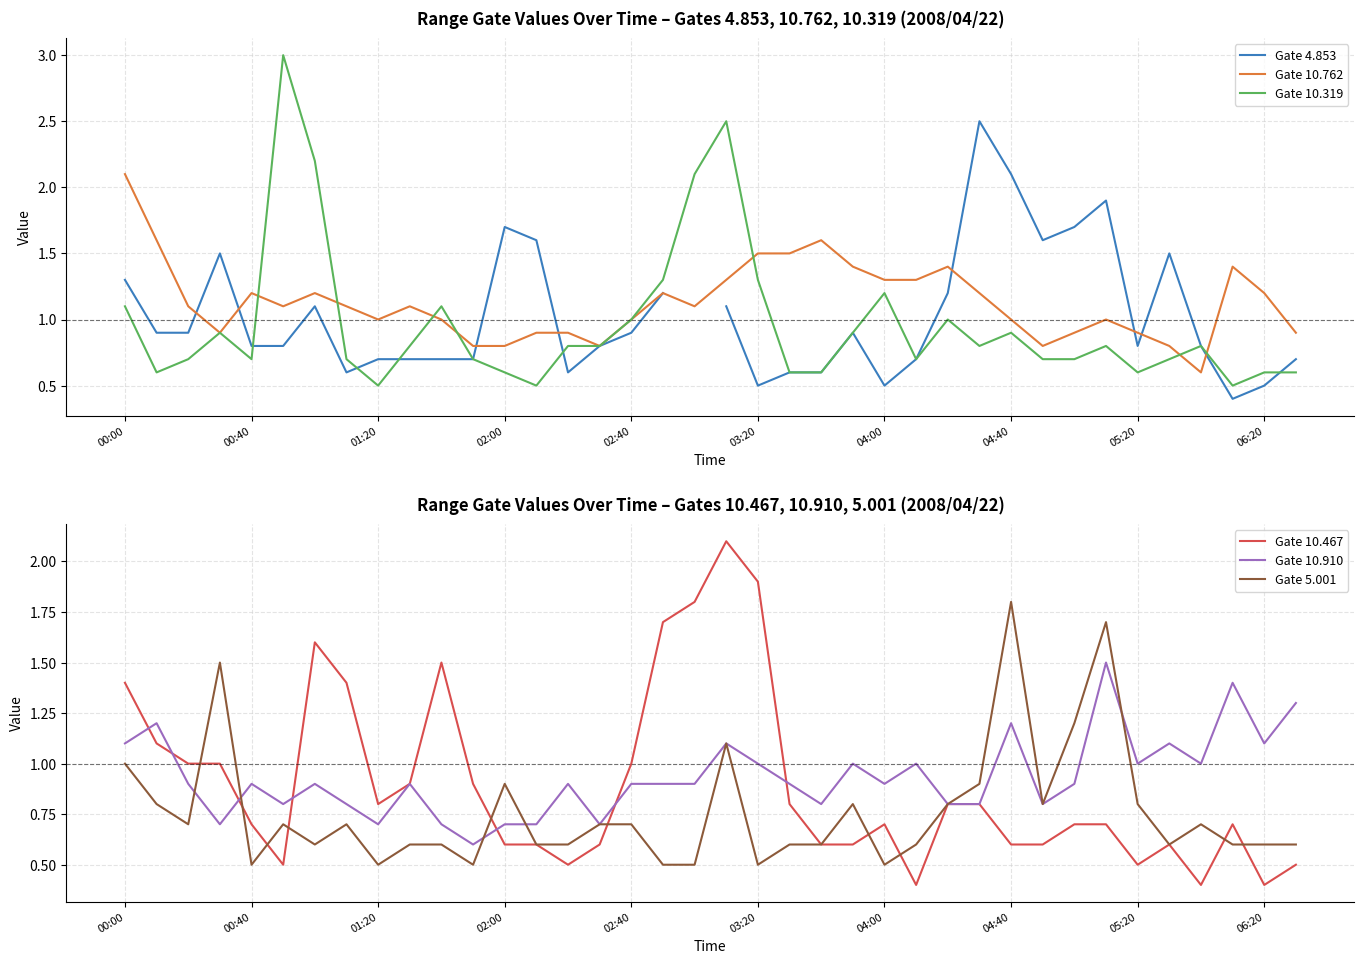

What is the lowest value of the Gate 10.467 series?

0.4